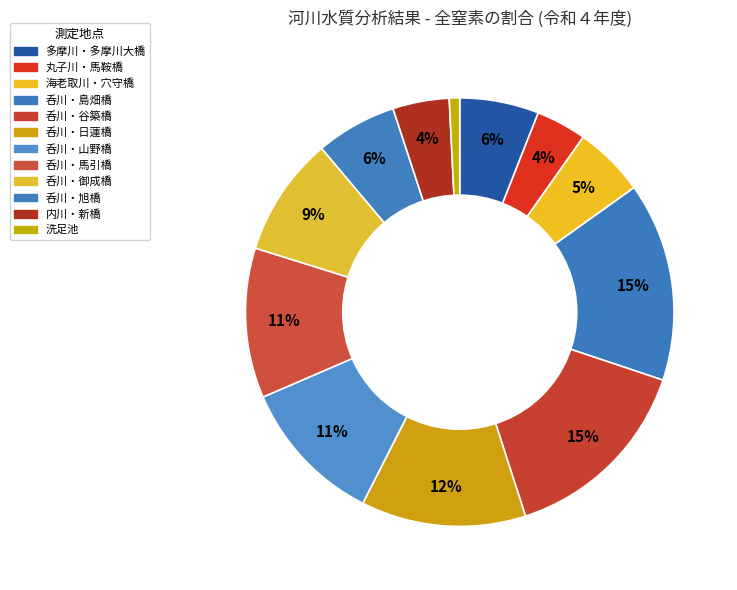

How many segments does this pie chart have?

12